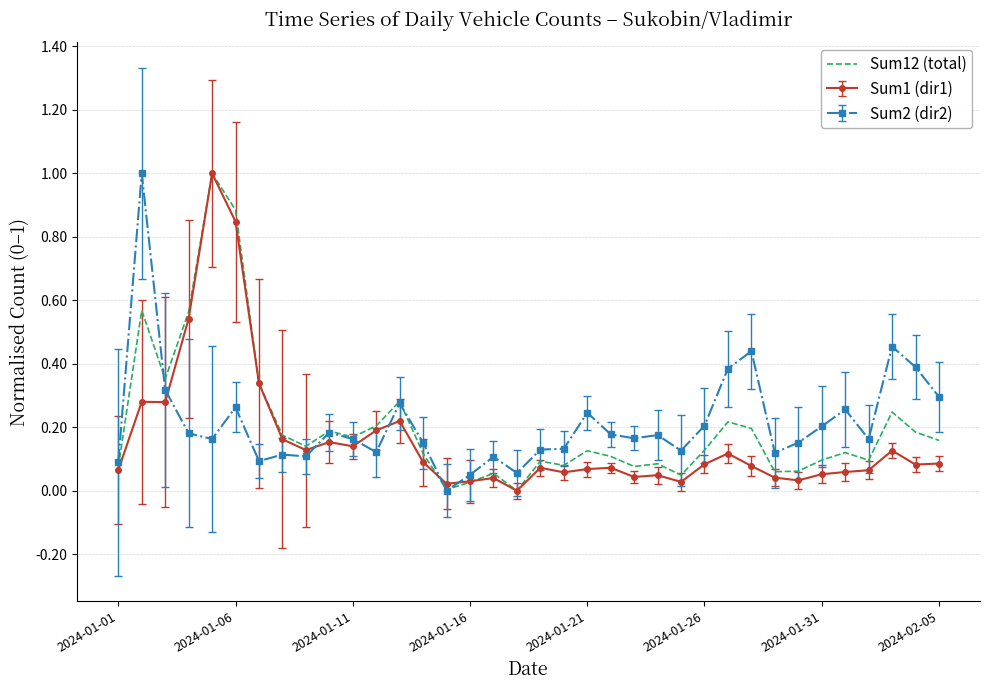

True or false: Sum1 (dir1) and Sum2 (dir2) cross at least once.

True